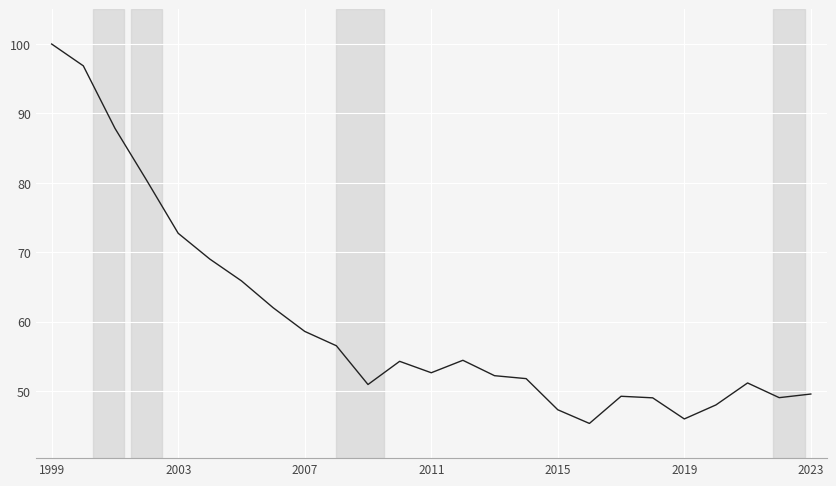

What is the smallest value displayed?

45.3